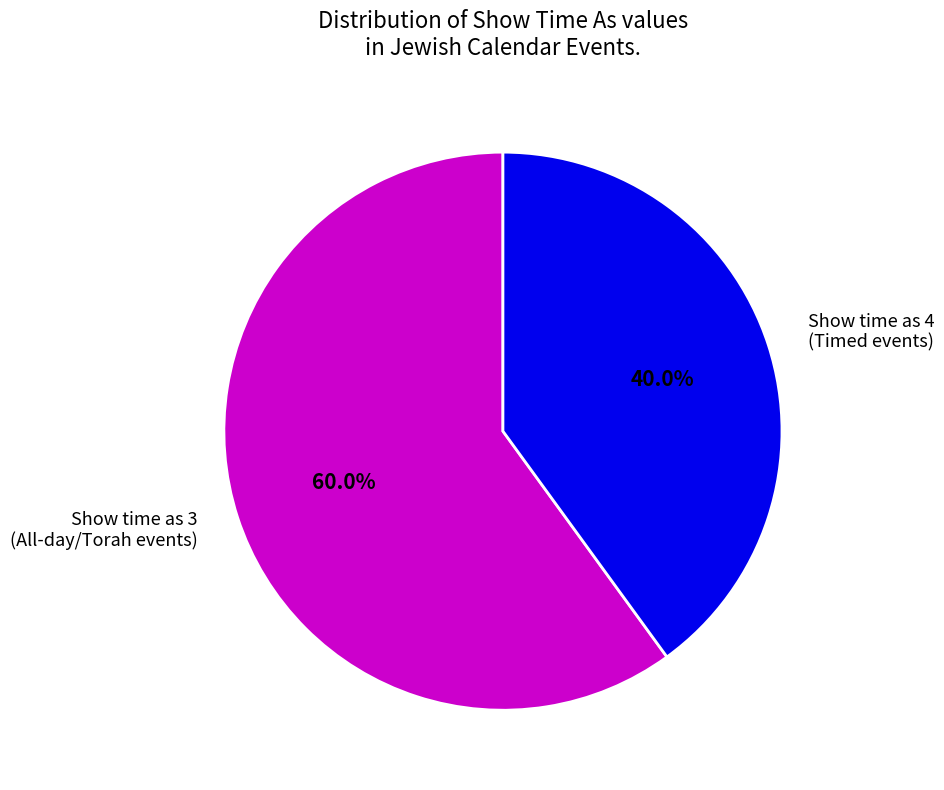

What is the total percentage of Show time as 4 (Timed events) and Show time as 3 (All-day/Torah events)?

100.0%